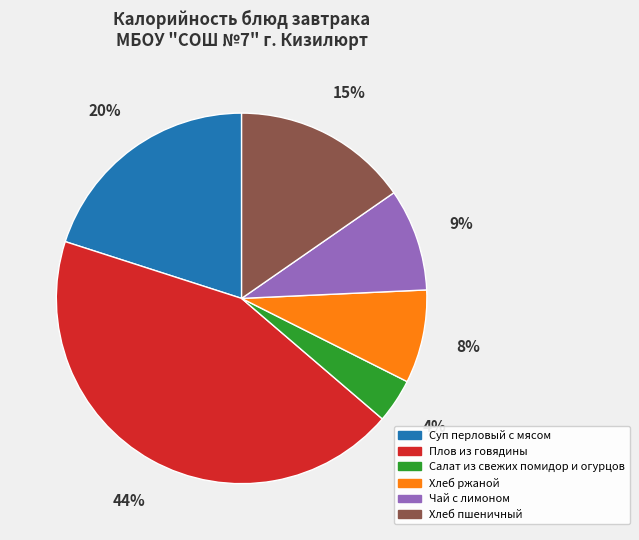

What is the ratio of the value at Суп перловый с мясом to the value at Плов из говядины?

0.5